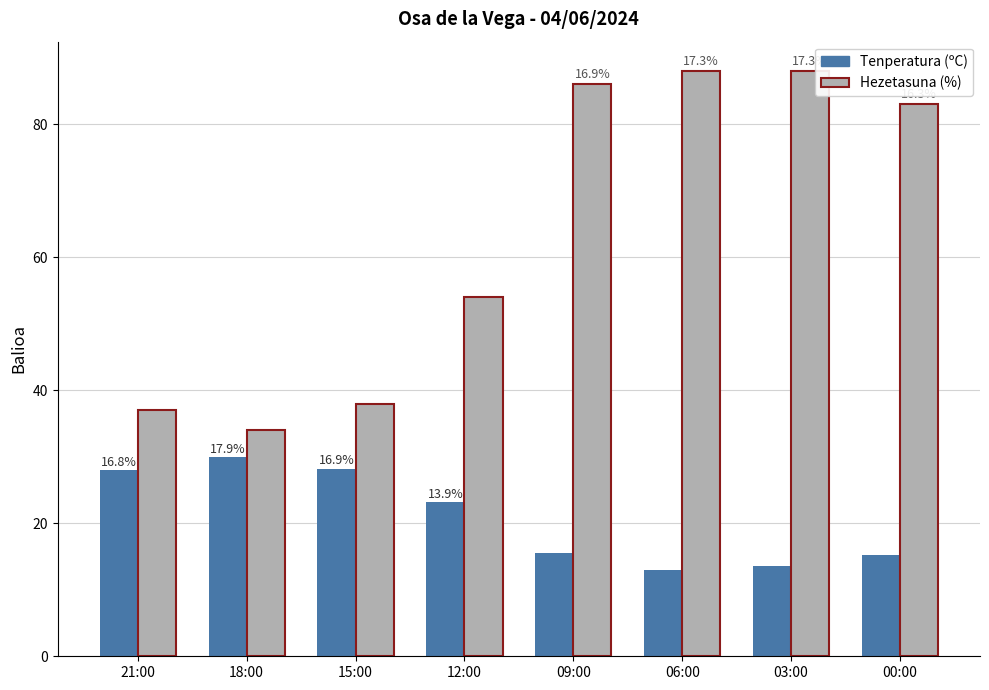

Does the chart contain any negative values?

No